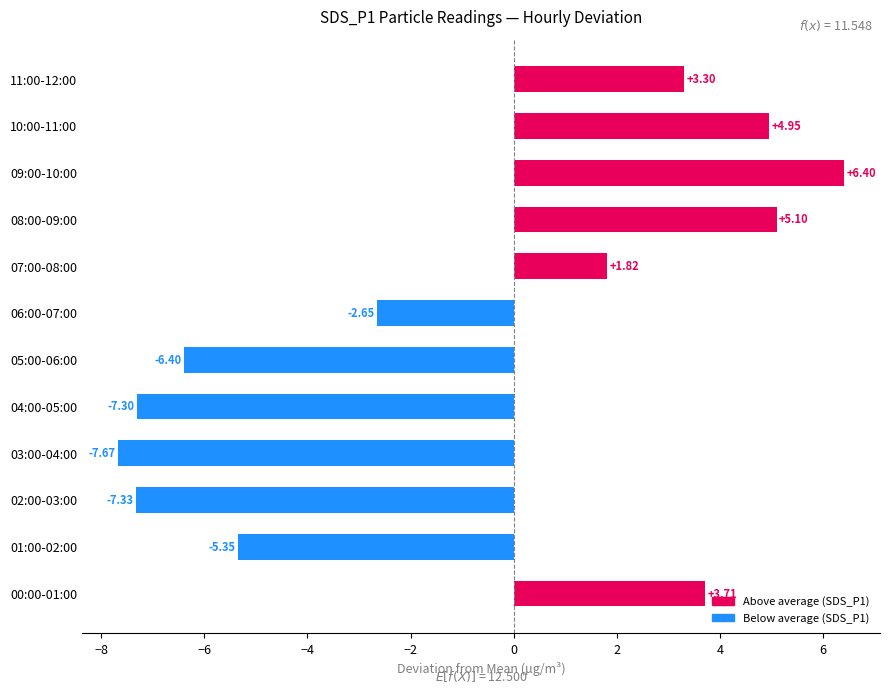

List the labels in order of value, smallest first.

03:00-04:00, 02:00-03:00, 04:00-05:00, 05:00-06:00, 01:00-02:00, 06:00-07:00, 07:00-08:00, 11:00-12:00, 00:00-01:00, 10:00-11:00, 08:00-09:00, 09:00-10:00